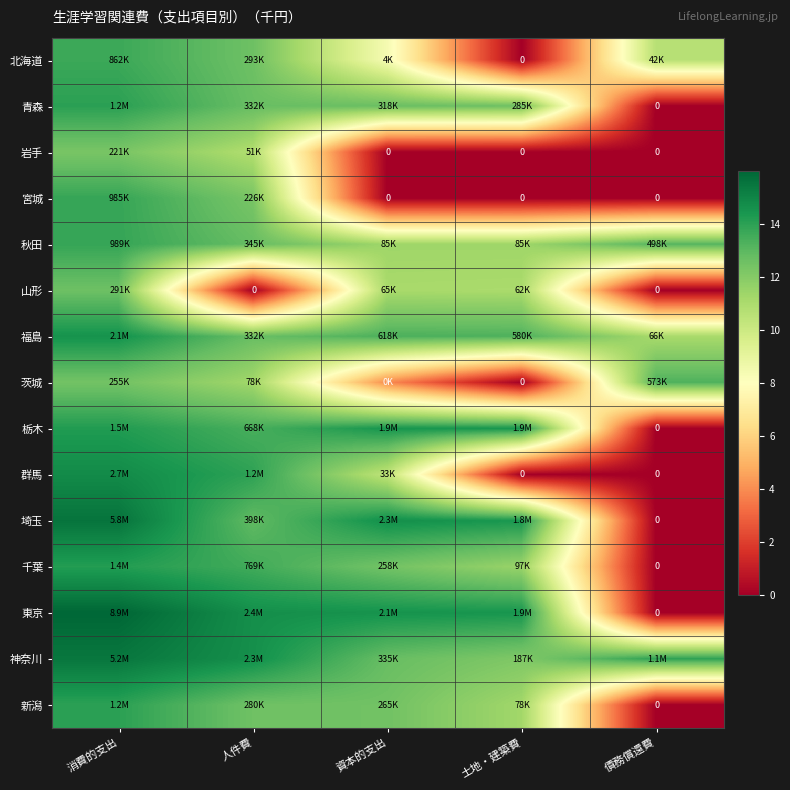

Is the value of 秋田 at 債務償還費 greater than the value of 千葉 at 消費的支出?

No